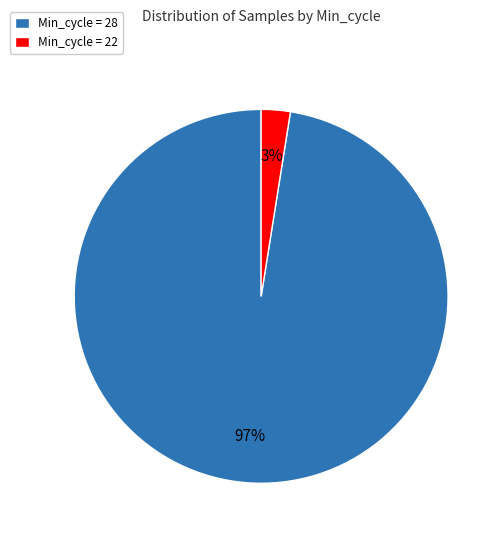

Count the number of slices in the pie.

2